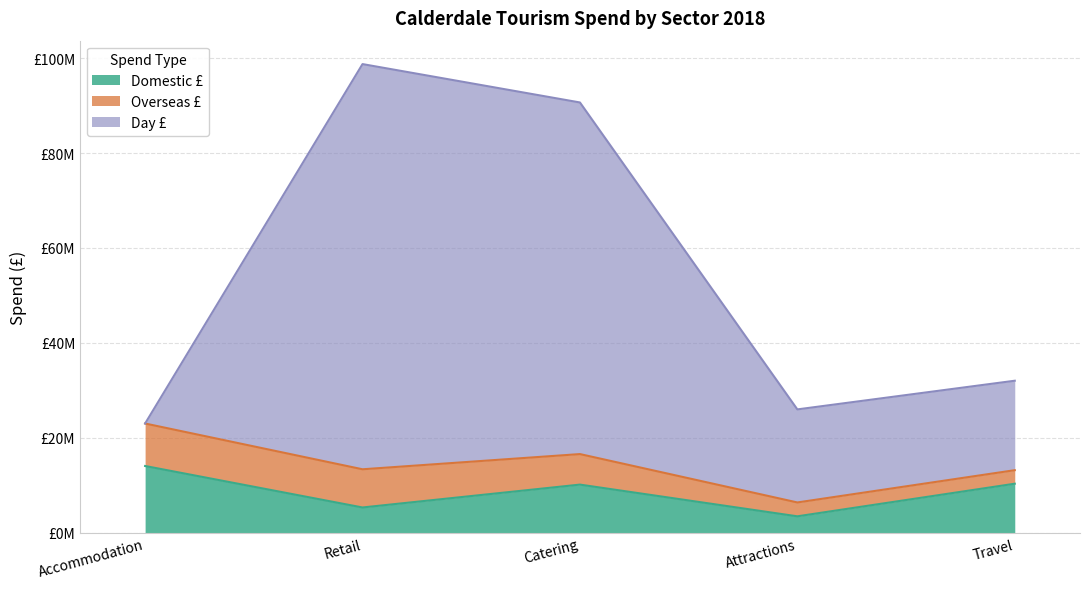

Rank the categories by Domestic £ value from lowest to highest.

Attractions, Retail, Catering, Travel, Accommodation